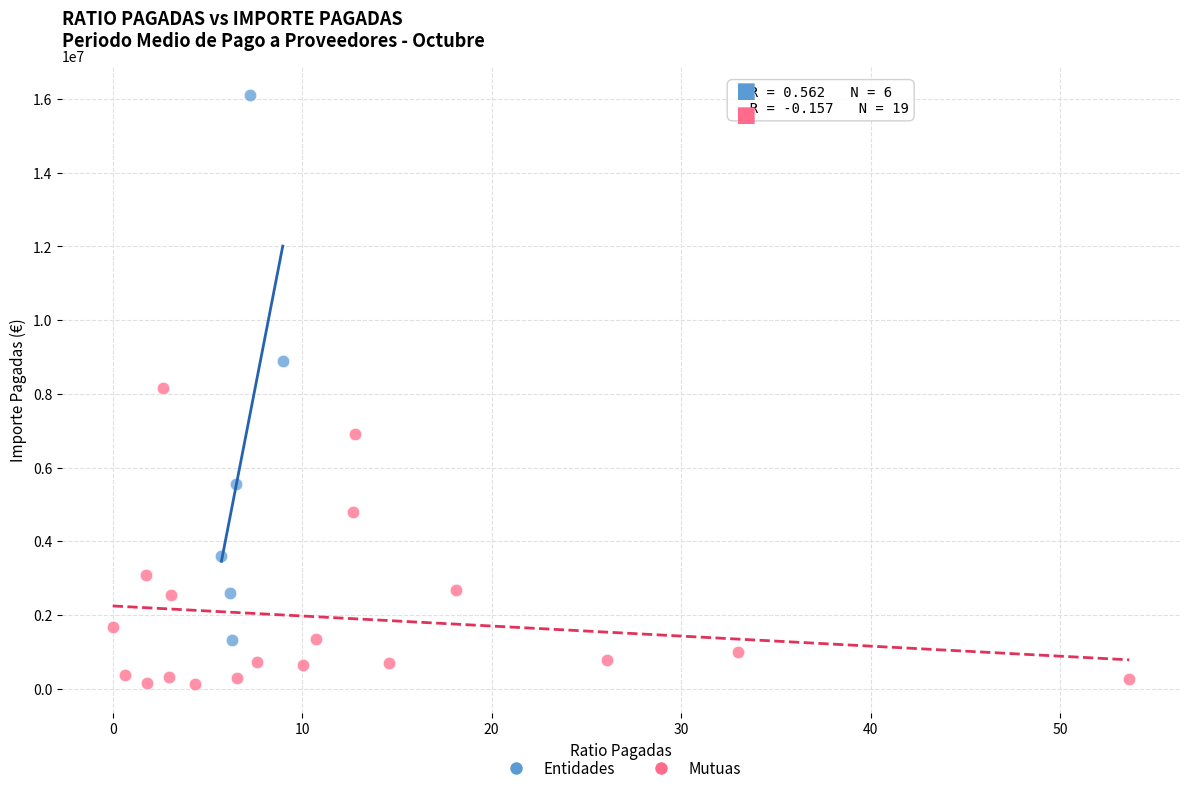

Which series has the largest Y range (max minus min)?

Entidades